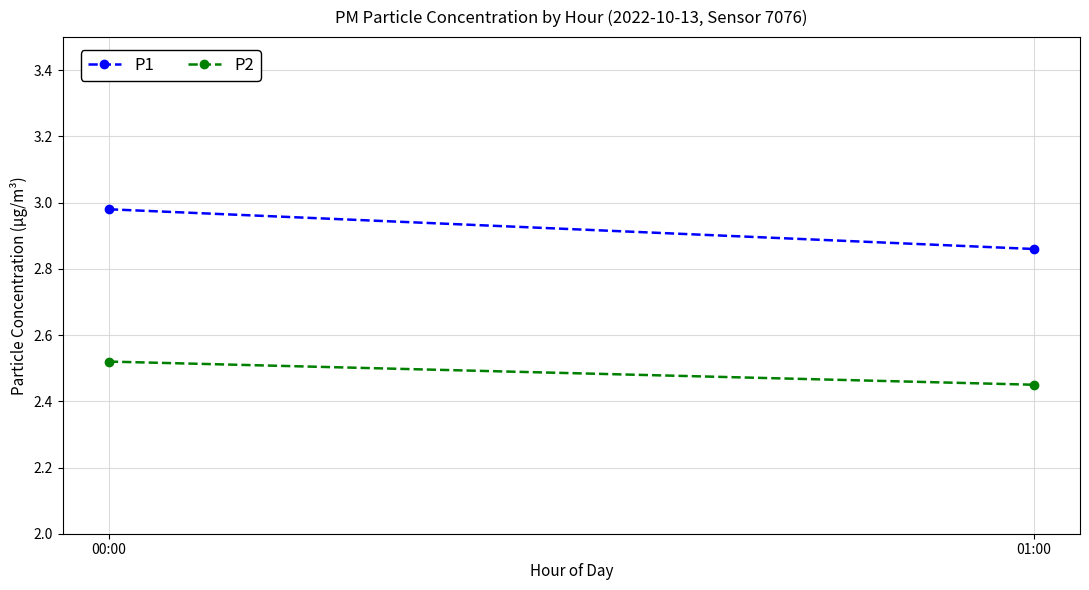

Is this an area chart (filled region under the line)?

No